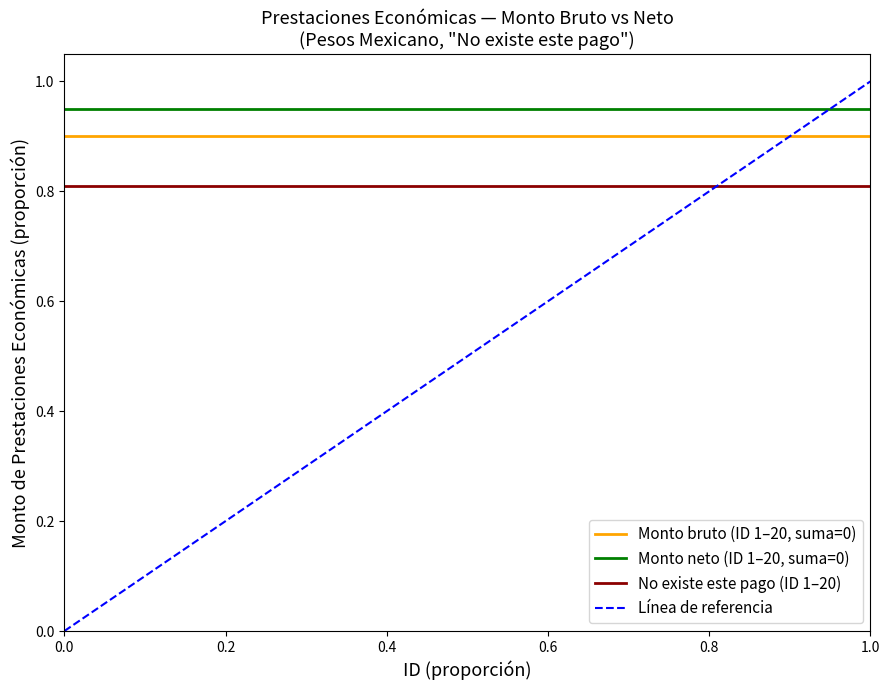

Rank the series by their maximum value, from highest to lowest.

Línea de referencia, Monto neto (ID 1–20, suma=0), Monto bruto (ID 1–20, suma=0), No existe este pago (ID 1–20)